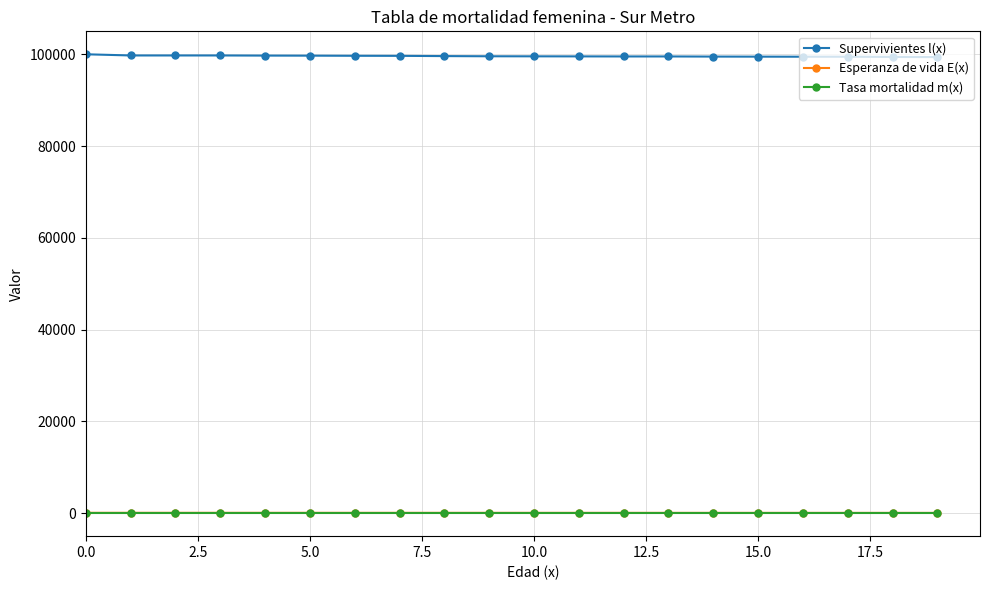

How many values in the Esperanza de vida E(x) series exceed 78?

10